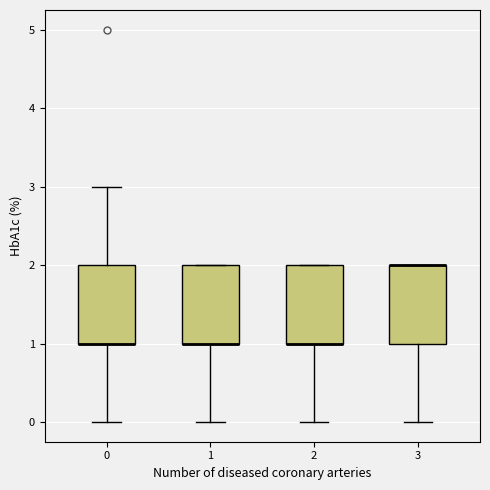

Reading left to right, transcribe this box plot: for each box, give where its median line is, the range the box spans, and where its two whiskers end, as read against the y-axis. The values are not printed on the chart, so give them approximately, as read against the axis.

0: median 1 (drawn on the box's lower edge), box 1 to 2, whiskers 0 to 3
1: median 1 (drawn on the box's lower edge), box 1 to 2, whiskers 0 to 2
2: median 1 (drawn on the box's lower edge), box 1 to 2, whiskers 0 to 2
3: median 2 (drawn on the box's upper edge), box 1 to 2, whiskers 0 to 2